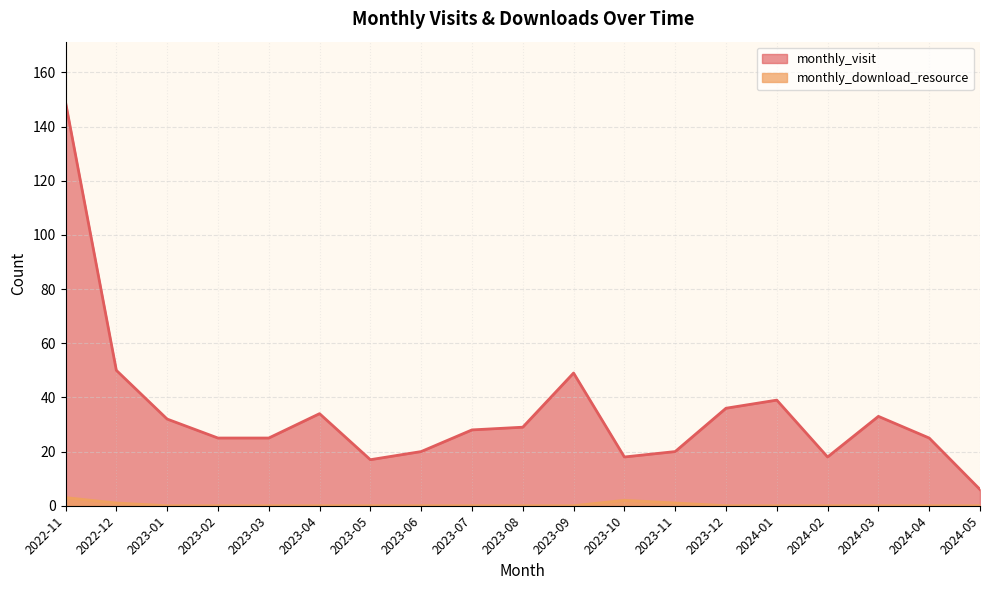

What is the approximate value of monthly_download_resource at 2023-10?

2